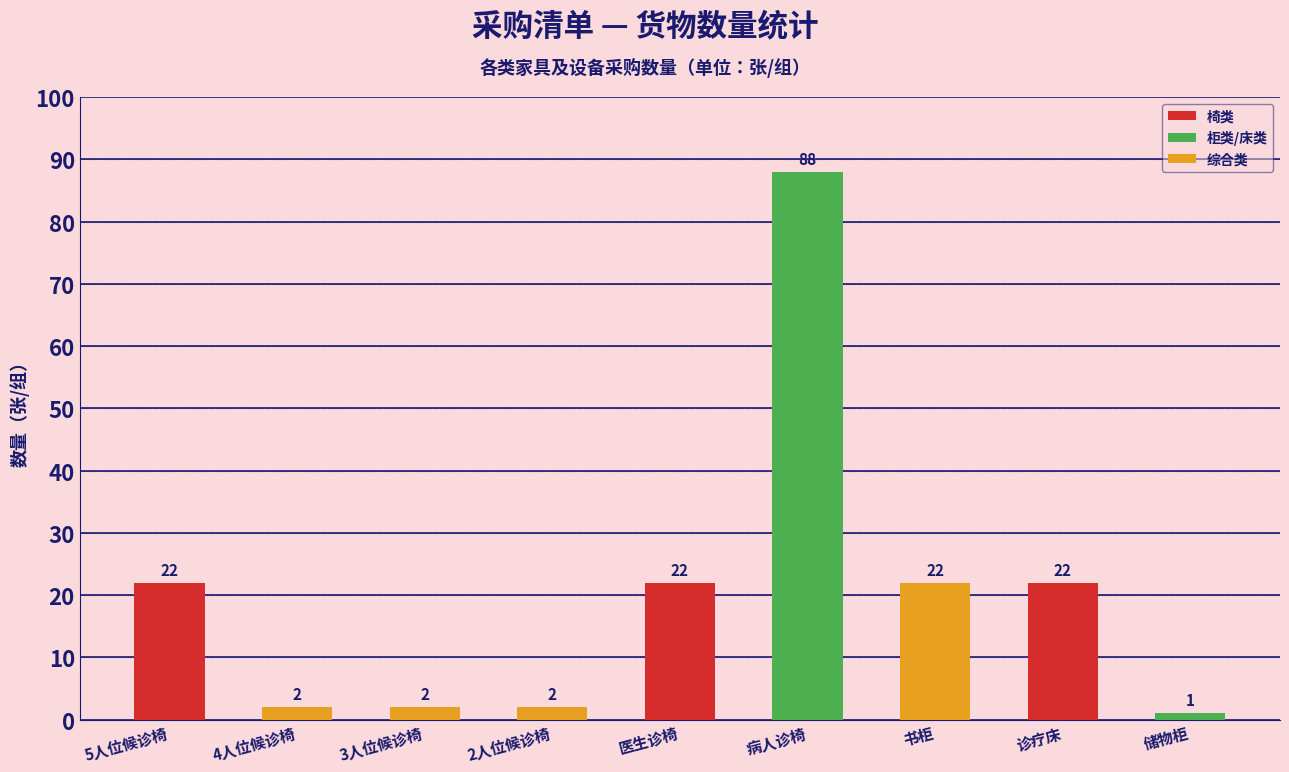

Reading right to left, what are all the values shown in this chart?

1	22	22	88	22	2	2	2	22